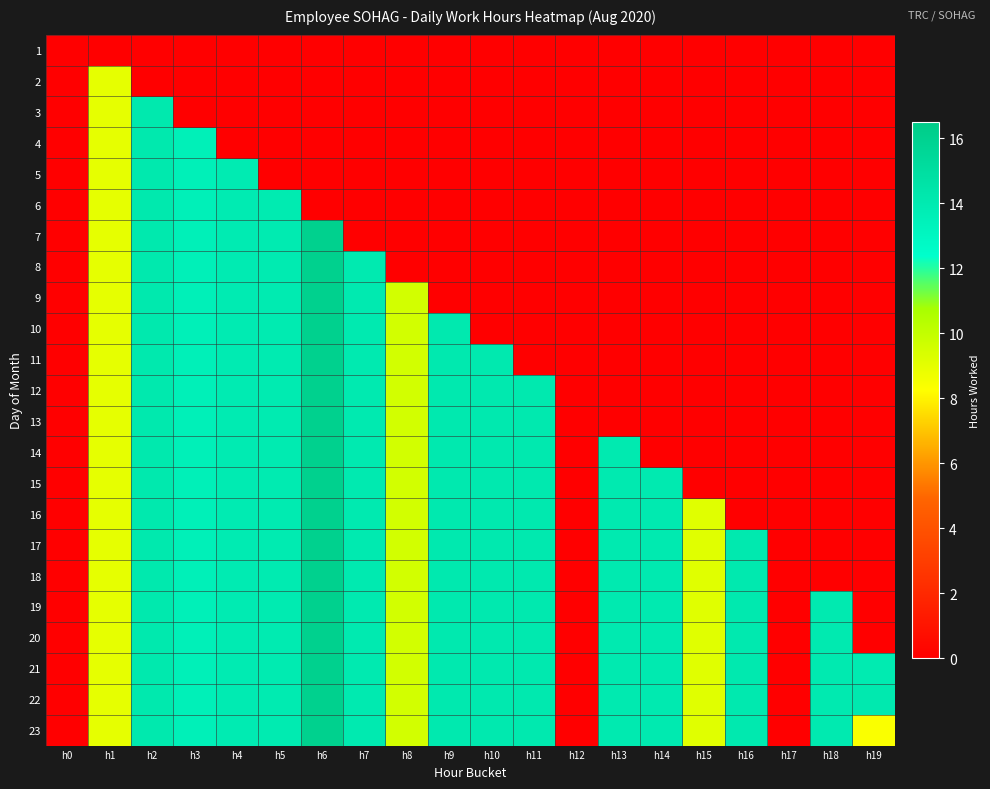

Reading right to left, what are all the values shown in this chart?

1: h19=0.0	h18=0.0	h17=0.0	h16=0.0	h15=0.0	h14=0.0	h13=0.0	h12=0.0	h11=0.0	h10=0.0	h9=0.0	h8=0.0	h7=0.0	h6=0.0	h5=0.0	h4=0.0	h3=0.0	h2=0.0	h1=0.0	h0=0.0
2: h19=0.0	h18=0.0	h17=0.0	h16=0.0	h15=0.0	h14=0.0	h13=0.0	h12=0.0	h11=0.0	h10=0.0	h9=0.0	h8=0.0	h7=0.0	h6=0.0	h5=0.0	h4=0.0	h3=0.0	h2=0.0	h1=9.0	h0=0.0
3: h19=0.0	h18=0.0	h17=0.0	h16=0.0	h15=0.0	h14=0.0	h13=0.0	h12=0.0	h11=0.0	h10=0.0	h9=0.0	h8=0.0	h7=0.0	h6=0.0	h5=0.0	h4=0.0	h3=0.0	h2=14.1	h1=9.0	h0=0.0
4: h19=0.0	h18=0.0	h17=0.0	h16=0.0	h15=0.0	h14=0.0	h13=0.0	h12=0.0	h11=0.0	h10=0.0	h9=0.0	h8=0.0	h7=0.0	h6=0.0	h5=0.0	h4=0.0	h3=13.5	h2=14.1	h1=9.0	h0=0.0
5: h19=0.0	h18=0.0	h17=0.0	h16=0.0	h15=0.0	h14=0.0	h13=0.0	h12=0.0	h11=0.0	h10=0.0	h9=0.0	h8=0.0	h7=0.0	h6=0.0	h5=0.0	h4=13.9	h3=13.5	h2=14.1	h1=9.0	h0=0.0
6: h19=0.0	h18=0.0	h17=0.0	h16=0.0	h15=0.0	h14=0.0	h13=0.0	h12=0.0	h11=0.0	h10=0.0	h9=0.0	h8=0.0	h7=0.0	h6=0.0	h5=14.0	h4=13.9	h3=13.5	h2=14.1	h1=9.0	h0=0.0
7: h19=0.0	h18=0.0	h17=0.0	h16=0.0	h15=0.0	h14=0.0	h13=0.0	h12=0.0	h11=0.0	h10=0.0	h9=0.0	h8=0.0	h7=0.0	h6=16.1	h5=14.0	h4=13.9	h3=13.5	h2=14.1	h1=9.0	h0=0.0
8: h19=0.0	h18=0.0	h17=0.0	h16=0.0	h15=0.0	h14=0.0	h13=0.0	h12=0.0	h11=0.0	h10=0.0	h9=0.0	h8=0.0	h7=14.0	h6=16.1	h5=14.0	h4=13.9	h3=13.5	h2=14.1	h1=9.0	h0=0.0
9: h19=0.0	h18=0.0	h17=0.0	h16=0.0	h15=0.0	h14=0.0	h13=0.0	h12=0.0	h11=0.0	h10=0.0	h9=0.0	h8=9.6	h7=14.0	h6=16.1	h5=14.0	h4=13.9	h3=13.5	h2=14.1	h1=9.0	h0=0.0
10: h19=0.0	h18=0.0	h17=0.0	h16=0.0	h15=0.0	h14=0.0	h13=0.0	h12=0.0	h11=0.0	h10=0.0	h9=14.1	h8=9.6	h7=14.0	h6=16.1	h5=14.0	h4=13.9	h3=13.5	h2=14.1	h1=9.0	h0=0.0
11: h19=0.0	h18=0.0	h17=0.0	h16=0.0	h15=0.0	h14=0.0	h13=0.0	h12=0.0	h11=0.0	h10=14.1	h9=14.1	h8=9.6	h7=14.0	h6=16.1	h5=14.0	h4=13.9	h3=13.5	h2=14.1	h1=9.0	h0=0.0
12: h19=0.0	h18=0.0	h17=0.0	h16=0.0	h15=0.0	h14=0.0	h13=0.0	h12=0.0	h11=14.1	h10=14.1	h9=14.1	h8=9.6	h7=14.0	h6=16.1	h5=14.0	h4=13.9	h3=13.5	h2=14.1	h1=9.0	h0=0.0
13: h19=0.0	h18=0.0	h17=0.0	h16=0.0	h15=0.0	h14=0.0	h13=0.0	h12=0.0	h11=14.1	h10=14.1	h9=14.1	h8=9.6	h7=14.0	h6=16.1	h5=14.0	h4=13.9	h3=13.5	h2=14.1	h1=9.0	h0=0.0
14: h19=0.0	h18=0.0	h17=0.0	h16=0.0	h15=0.0	h14=0.0	h13=14.0	h12=0.0	h11=14.1	h10=14.1	h9=14.1	h8=9.6	h7=14.0	h6=16.1	h5=14.0	h4=13.9	h3=13.5	h2=14.1	h1=9.0	h0=0.0
15: h19=0.0	h18=0.0	h17=0.0	h16=0.0	h15=0.0	h14=14.1	h13=14.0	h12=0.0	h11=14.1	h10=14.1	h9=14.1	h8=9.6	h7=14.0	h6=16.1	h5=14.0	h4=13.9	h3=13.5	h2=14.1	h1=9.0	h0=0.0
16: h19=0.0	h18=0.0	h17=0.0	h16=0.0	h15=9.1	h14=14.1	h13=14.0	h12=0.0	h11=14.1	h10=14.1	h9=14.1	h8=9.6	h7=14.0	h6=16.1	h5=14.0	h4=13.9	h3=13.5	h2=14.1	h1=9.0	h0=0.0
17: h19=0.0	h18=0.0	h17=0.0	h16=14.1	h15=9.1	h14=14.1	h13=14.0	h12=0.0	h11=14.1	h10=14.1	h9=14.1	h8=9.6	h7=14.0	h6=16.1	h5=14.0	h4=13.9	h3=13.5	h2=14.1	h1=9.0	h0=0.0
18: h19=0.0	h18=0.0	h17=0.0	h16=14.1	h15=9.1	h14=14.1	h13=14.0	h12=0.0	h11=14.1	h10=14.1	h9=14.1	h8=9.6	h7=14.0	h6=16.1	h5=14.0	h4=13.9	h3=13.5	h2=14.1	h1=9.0	h0=0.0
19: h19=0.0	h18=14.0	h17=0.0	h16=14.1	h15=9.1	h14=14.1	h13=14.0	h12=0.0	h11=14.1	h10=14.1	h9=14.1	h8=9.6	h7=14.0	h6=16.1	h5=14.0	h4=13.9	h3=13.5	h2=14.1	h1=9.0	h0=0.0
20: h19=0.0	h18=14.0	h17=0.0	h16=14.1	h15=9.1	h14=14.1	h13=14.0	h12=0.0	h11=14.1	h10=14.1	h9=14.1	h8=9.6	h7=14.0	h6=16.1	h5=14.0	h4=13.9	h3=13.5	h2=14.1	h1=9.0	h0=0.0
21: h19=14.0	h18=14.0	h17=0.0	h16=14.1	h15=9.1	h14=14.1	h13=14.0	h12=0.0	h11=14.1	h10=14.1	h9=14.1	h8=9.6	h7=14.0	h6=16.1	h5=14.0	h4=13.9	h3=13.5	h2=14.1	h1=9.0	h0=0.0
22: h19=14.1	h18=14.0	h17=0.0	h16=14.1	h15=9.1	h14=14.1	h13=14.0	h12=0.0	h11=14.1	h10=14.1	h9=14.1	h8=9.6	h7=14.0	h6=16.1	h5=14.0	h4=13.9	h3=13.5	h2=14.1	h1=9.0	h0=0.0
23: h19=8.4	h18=14.0	h17=0.0	h16=14.1	h15=9.1	h14=14.1	h13=14.0	h12=0.0	h11=14.1	h10=14.1	h9=14.1	h8=9.6	h7=14.0	h6=16.1	h5=14.0	h4=13.9	h3=13.5	h2=14.1	h1=9.0	h0=0.0